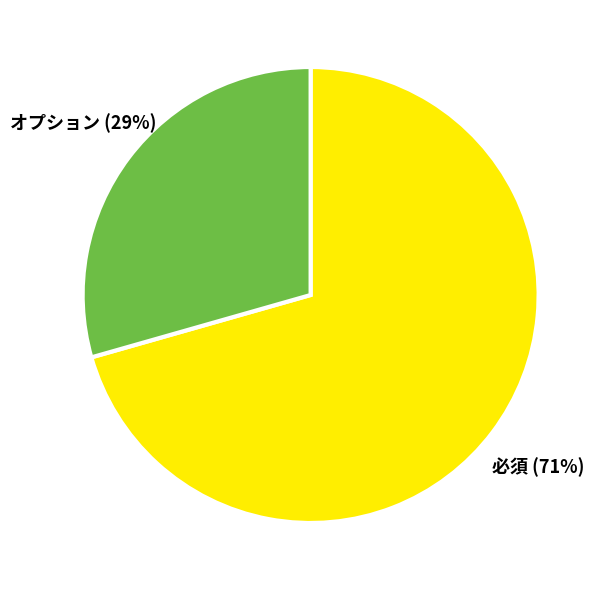

Which slice represents more than half of the pie?

必須